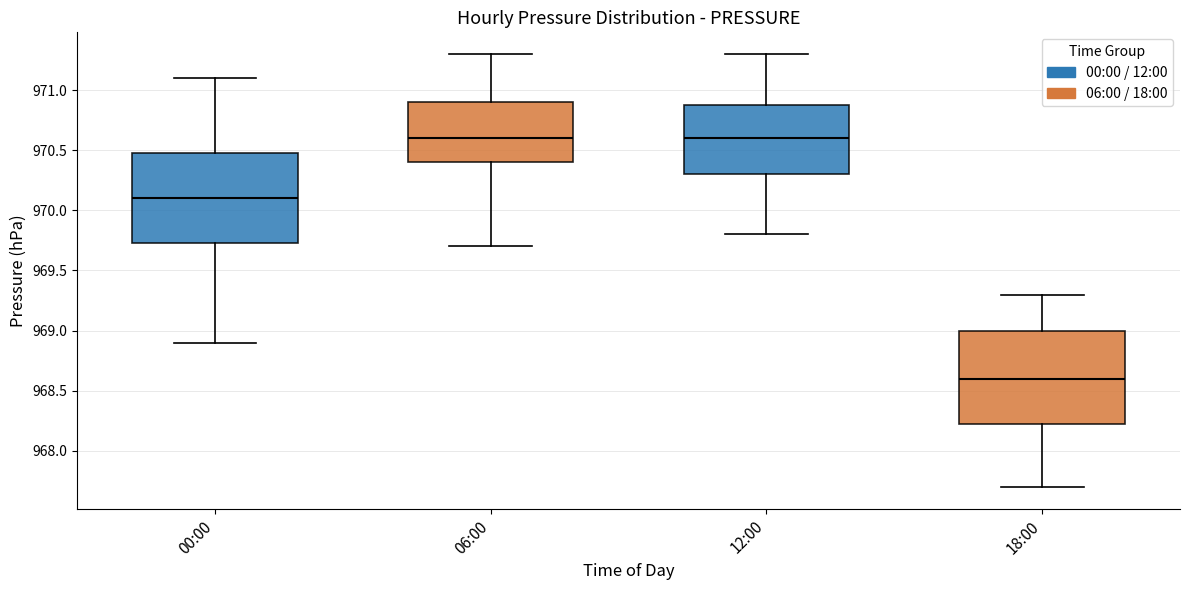

Where is the upper edge of the box for 12:00 on the y-axis? The values are not printed on the chart, so give them approximately, as read against the axis.

970.90